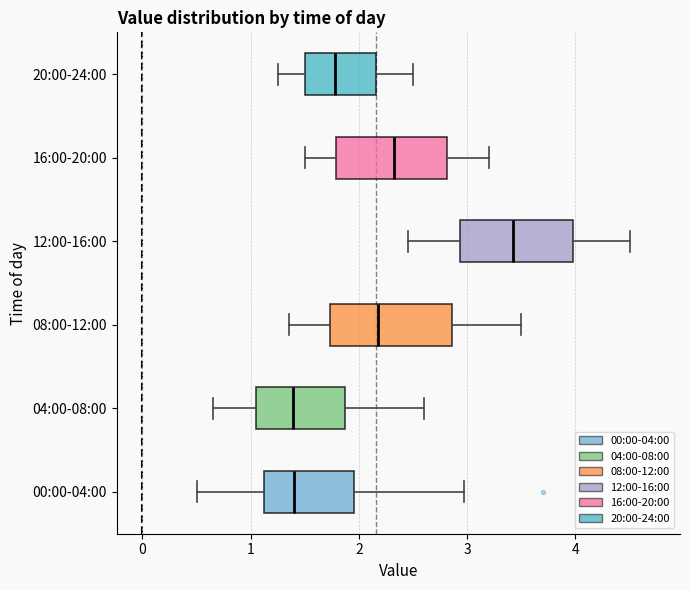

Where does the median line of the box for 12:00-16:00 sit on the x-axis? The values are not printed on the chart, so give them approximately, as read against the axis.

3.4